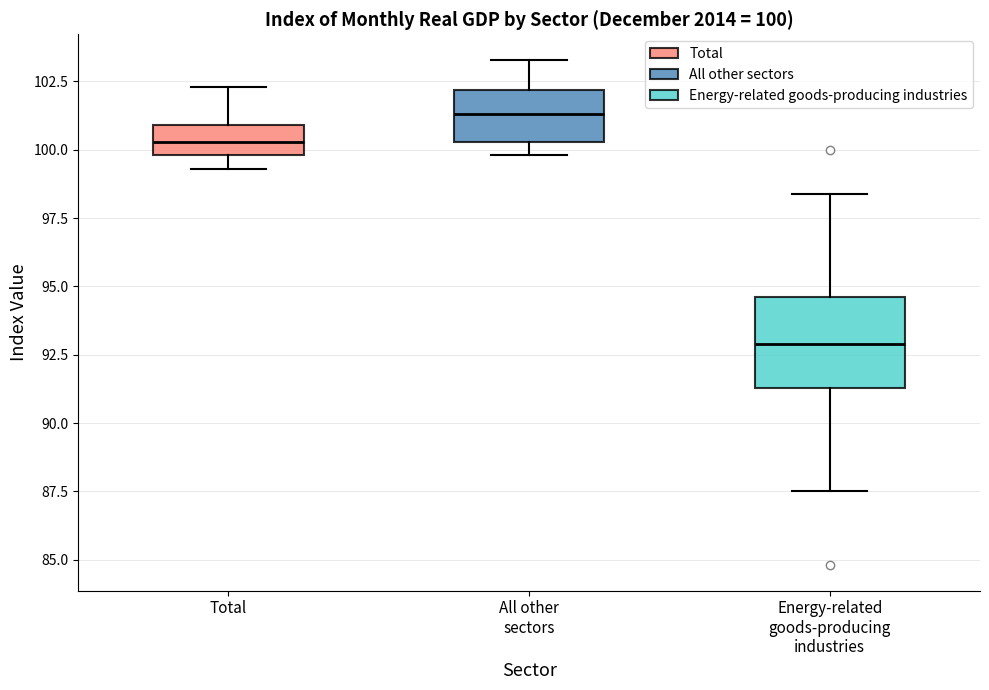

Which box has the highest median line?

All other sectors